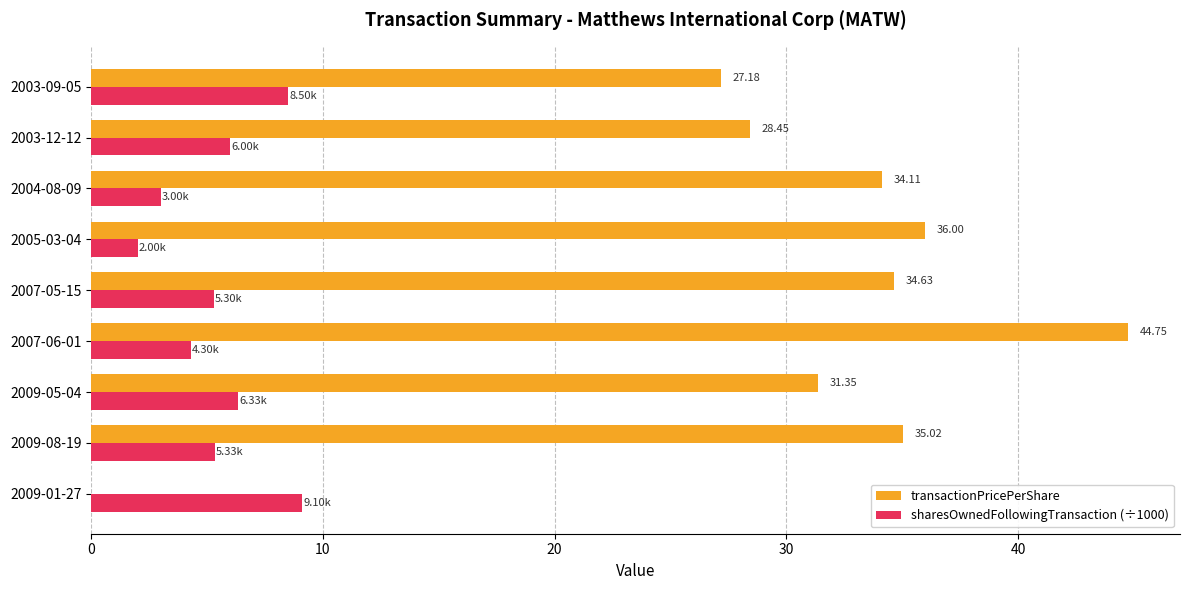

What is the highest value of the sharesOwnedFollowingTransaction (÷1000) series?

9.1